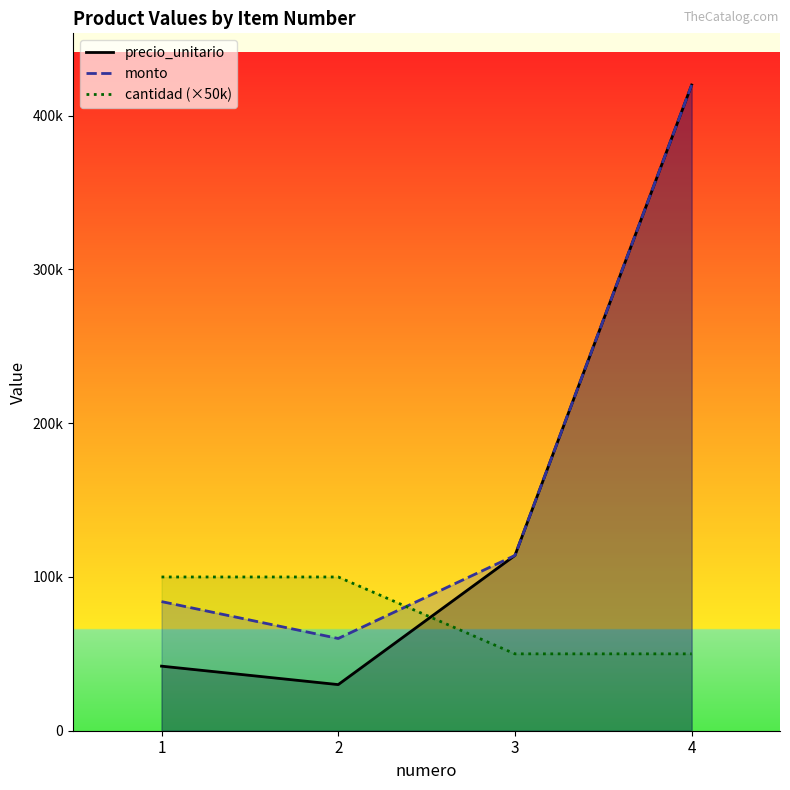

Rank the categories by cantidad (×50k) value from highest to lowest.

1, 2, 3, 4